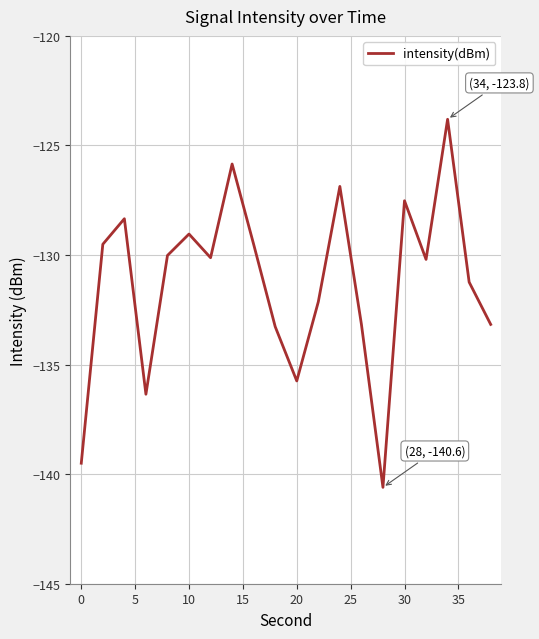

What is the difference between the maximum and minimum values?

16.8